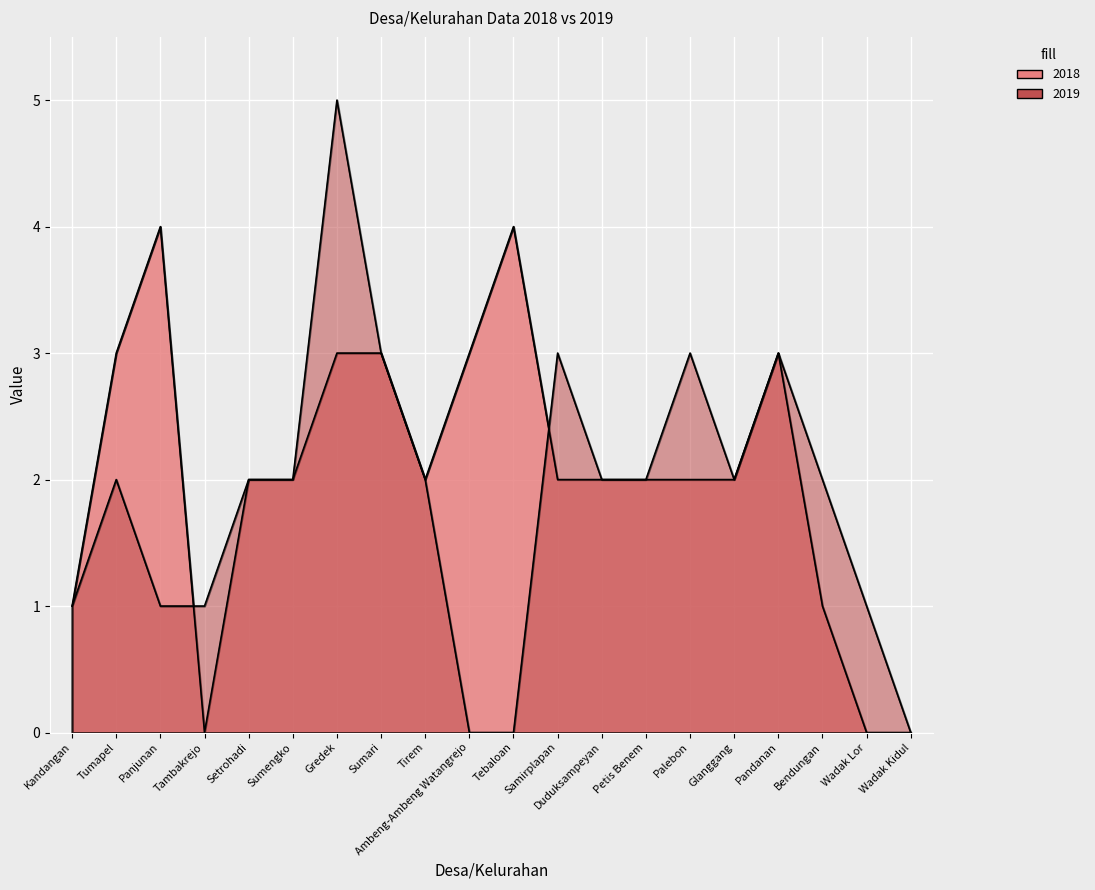

How many times do 2019 and 2018 cross each other?

2